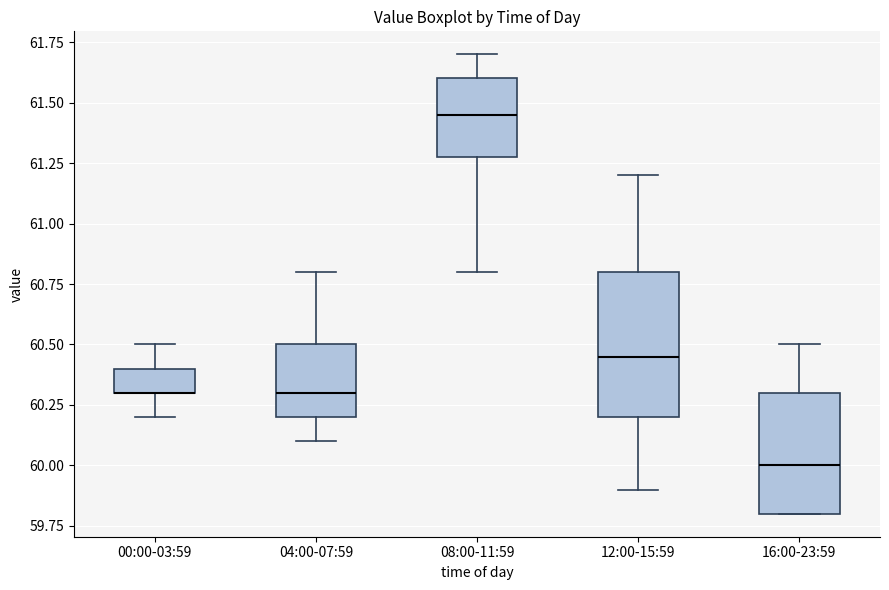

Where does the median line of the box for 12:00-15:59 sit on the y-axis? The values are not printed on the chart, so give them approximately, as read against the axis.

60.45